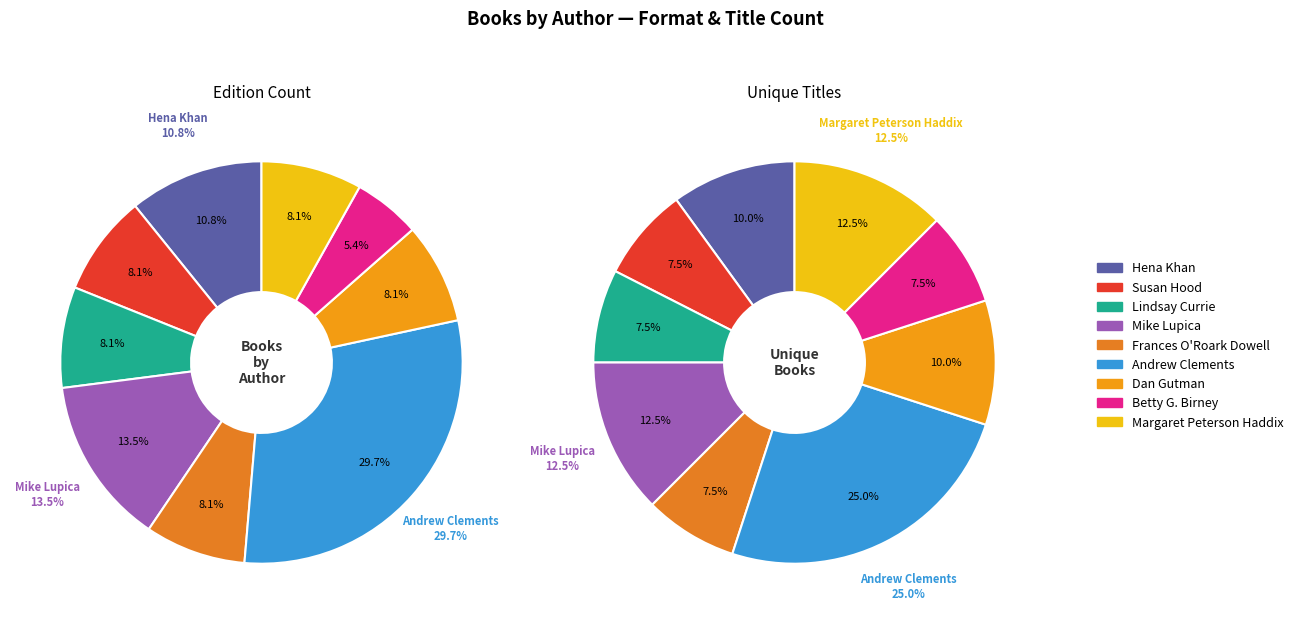

The Susan Hood slice represents 8% of the pie. True or false?

True